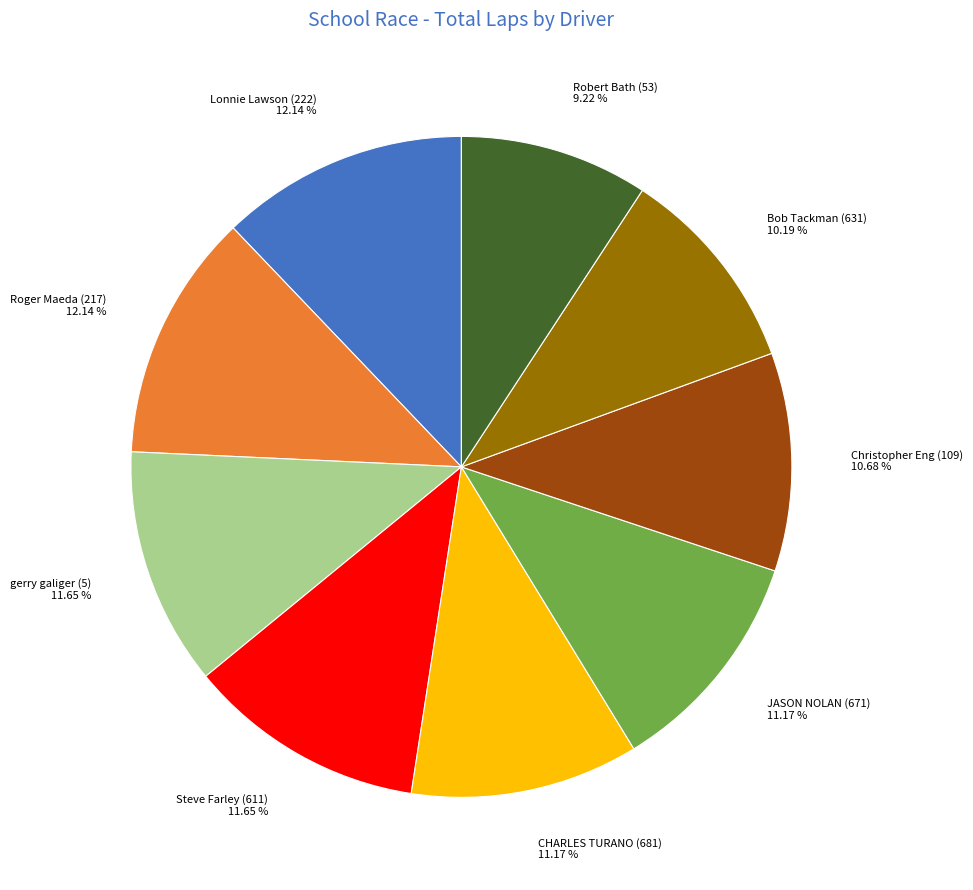

How many segments does this pie chart have?

9